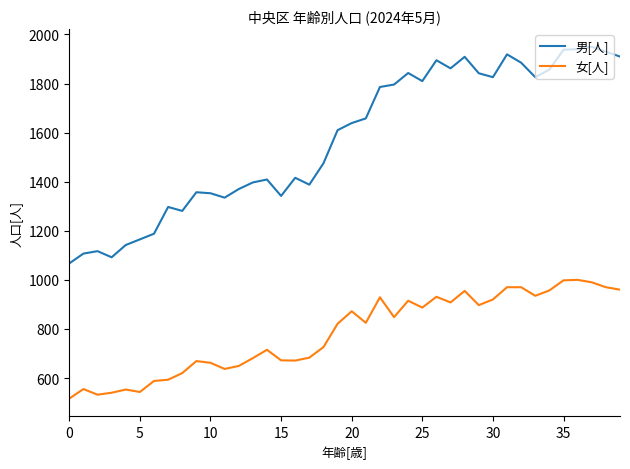

What is the average value of the 女[人] series?

782